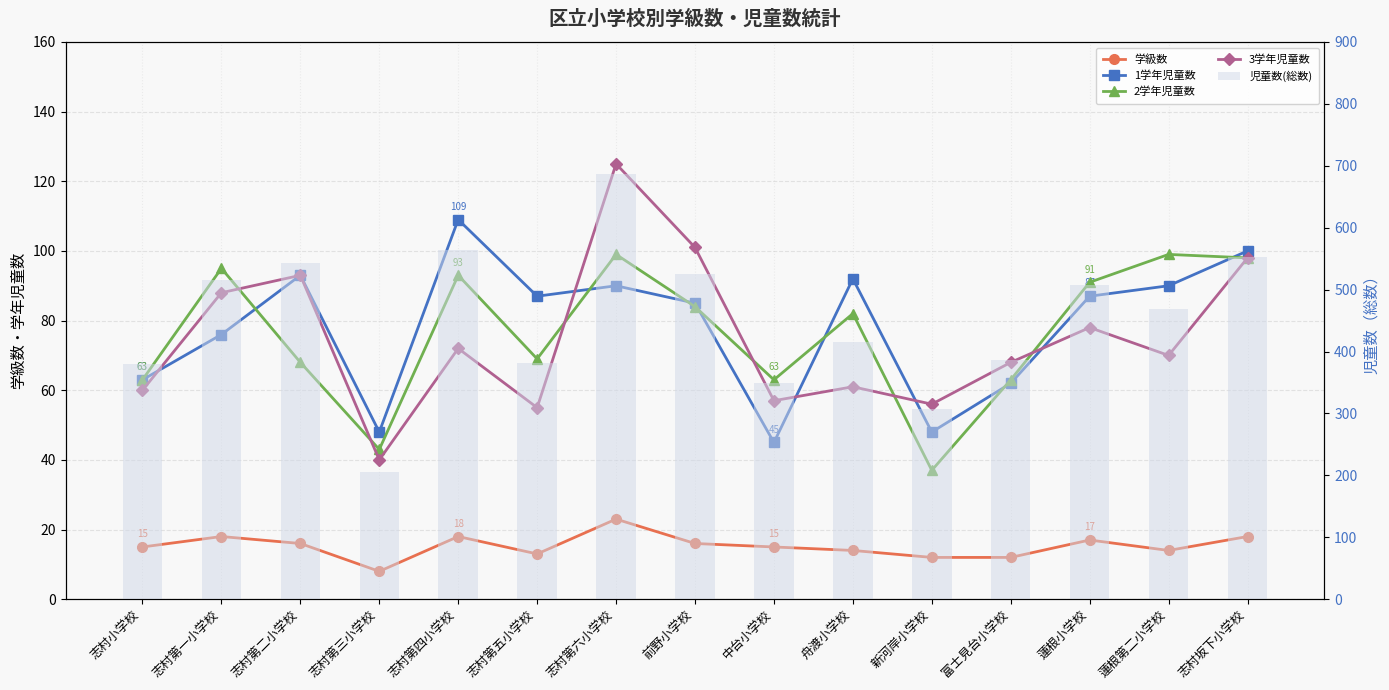

At how many categories does at least one series exceed 544?

3